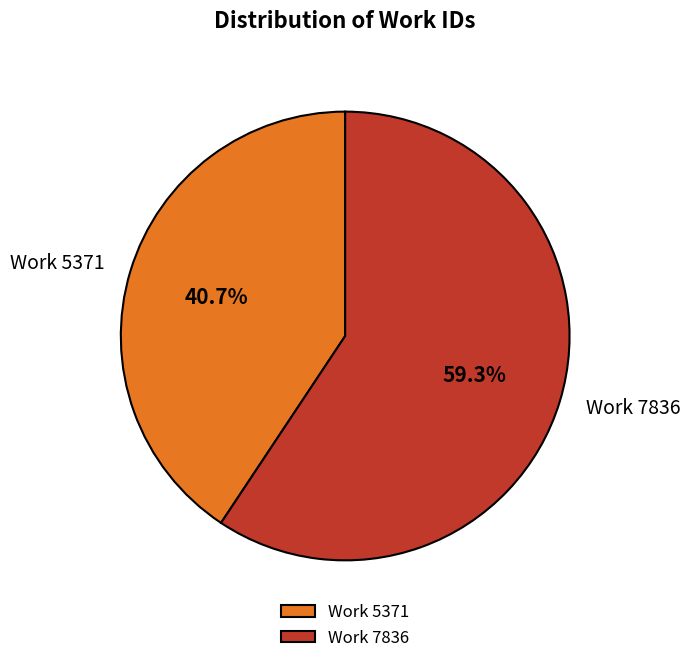

Is it true that Work 5371 is 33% of the pie?

False